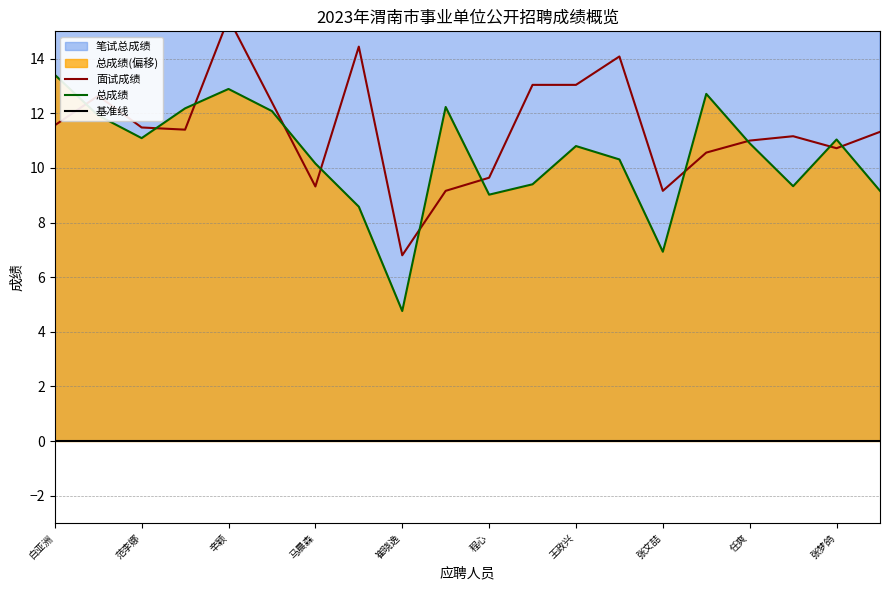

The 总成绩 series shows 6.9 at 张文喆. True or false?

True